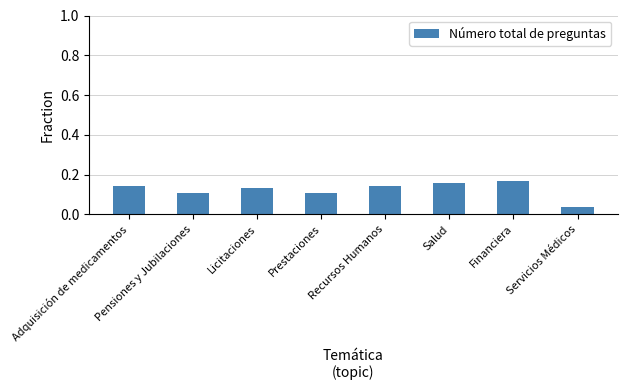

What is the label of the 4th bar from the left?

Prestaciones